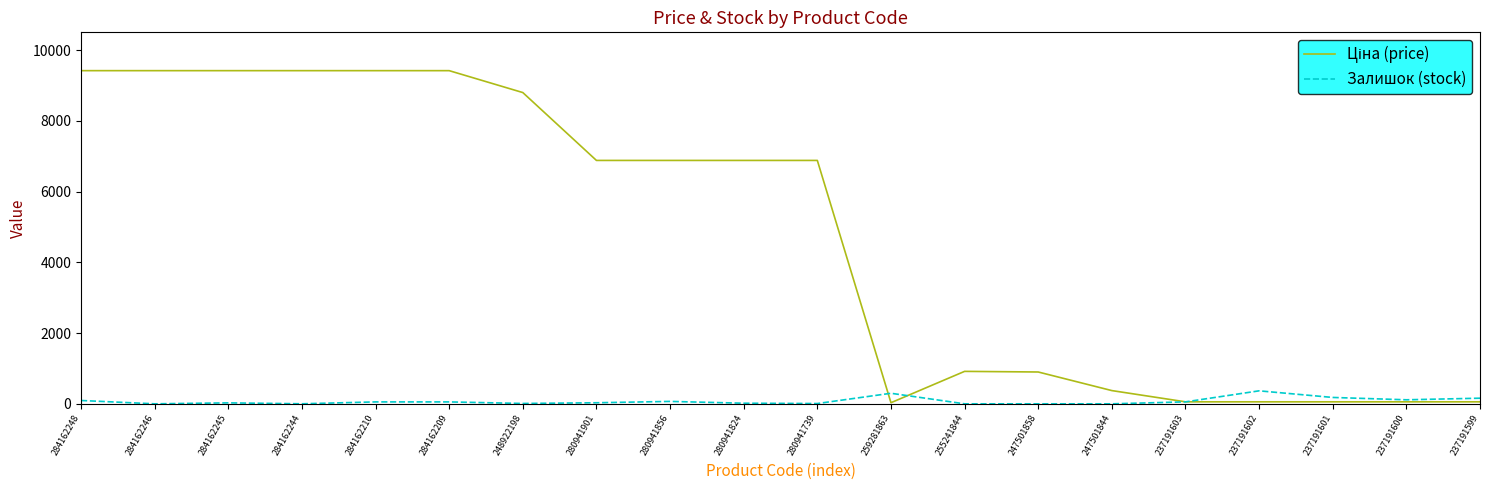

True or false: Залишок (stock) has a value of 54.0 at 284162209.

True